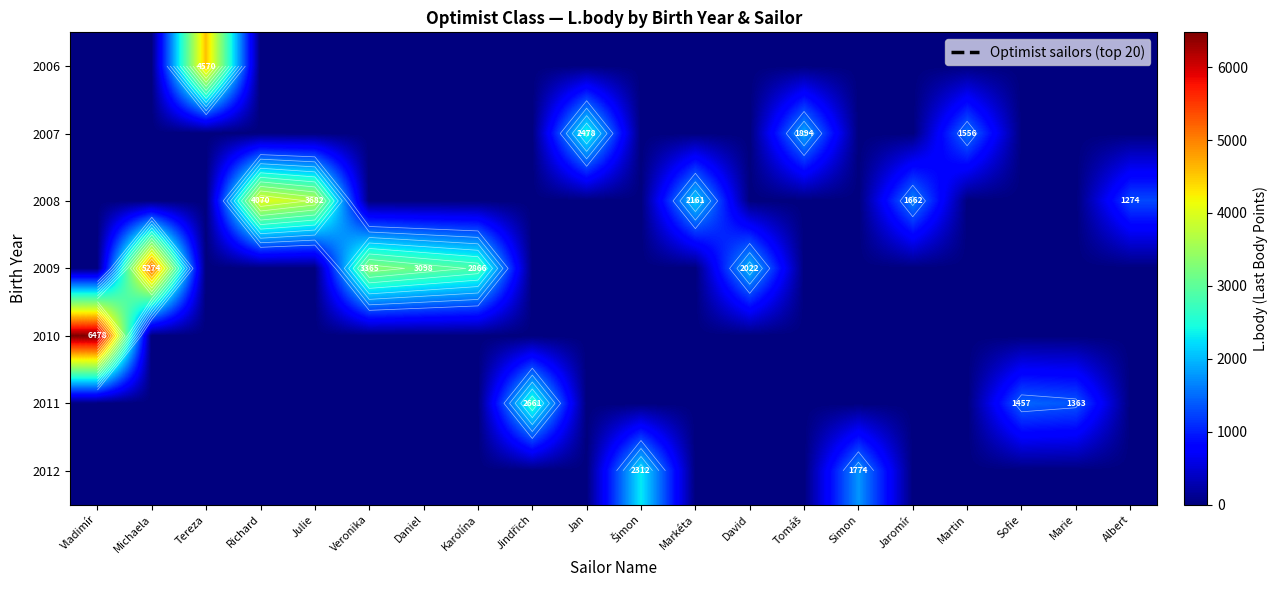

How many positive values does the row_0 series have?

1